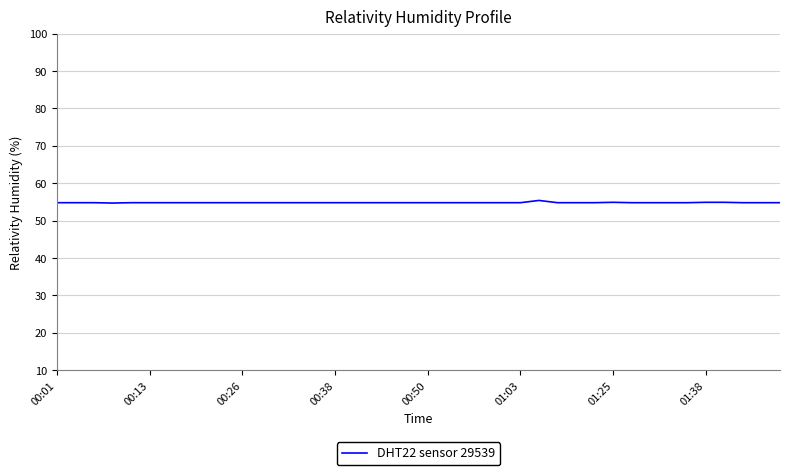

What is the minimum value shown in the chart?

54.7